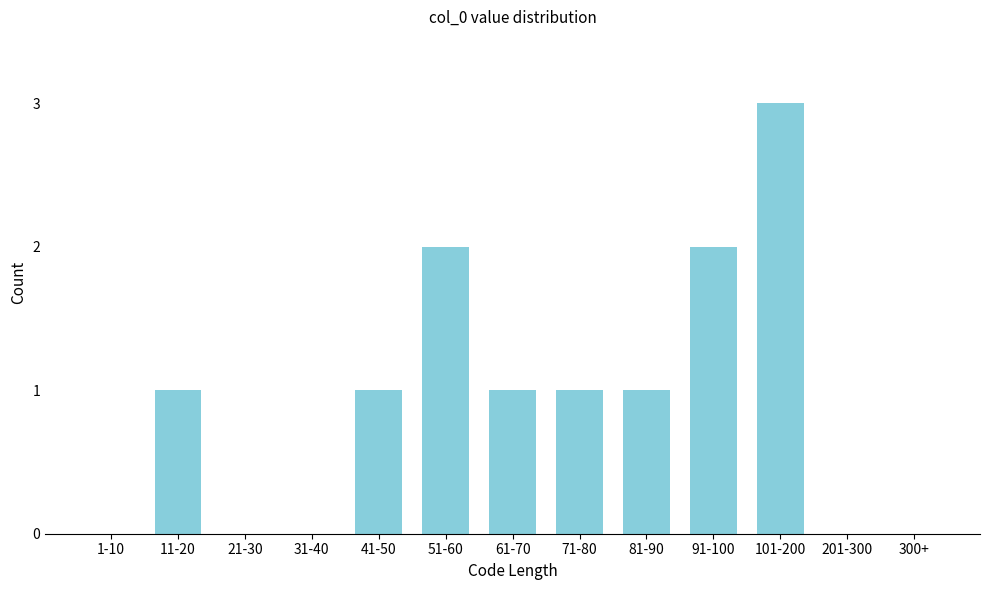

Reading left to right, list all the values displayed in this chart.

1-10=0	11-20=1	21-30=0	31-40=0	41-50=1	51-60=2	61-70=1	71-80=1	81-90=1	91-100=2	101-200=3	201-300=0	300+=0